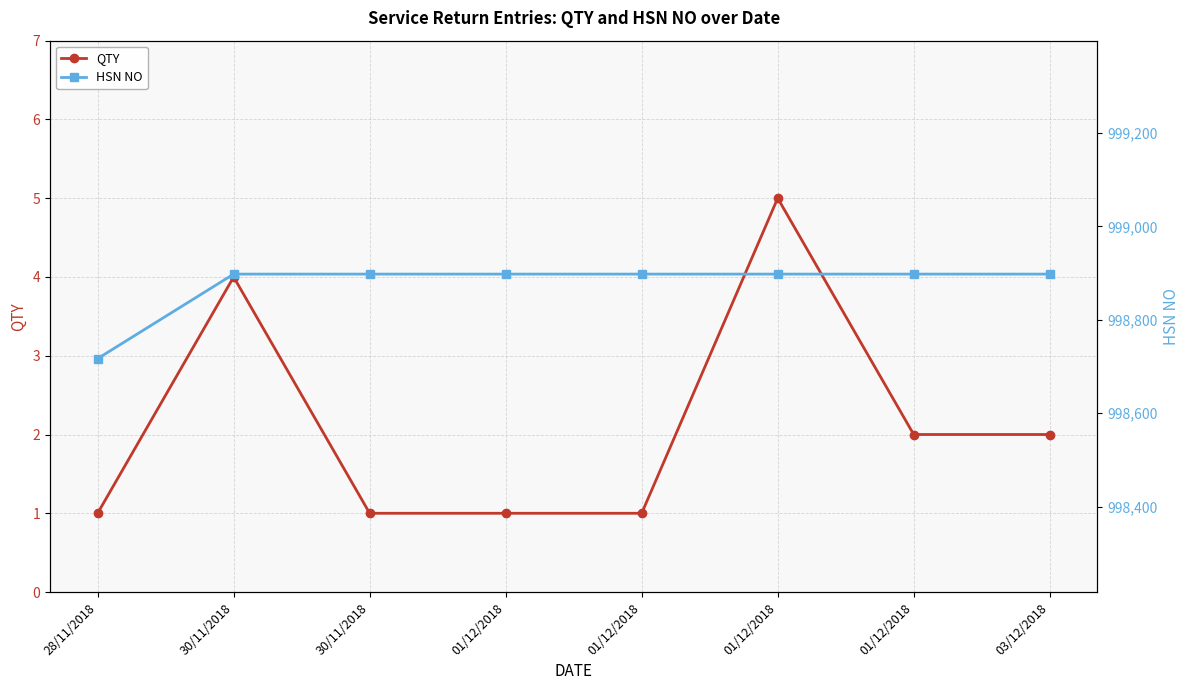

Reading left to right, list all the values displayed in this chart.

QTY: 28/11/2018=1	30/11/2018=4	30/11/2018=1	01/12/2018=1	01/12/2018=1	01/12/2018=5	01/12/2018=2	03/12/2018=2
HSN NO: 28/11/2018=998717	30/11/2018=998898	30/11/2018=998898	01/12/2018=998898	01/12/2018=998898	01/12/2018=998898	01/12/2018=998898	03/12/2018=998898